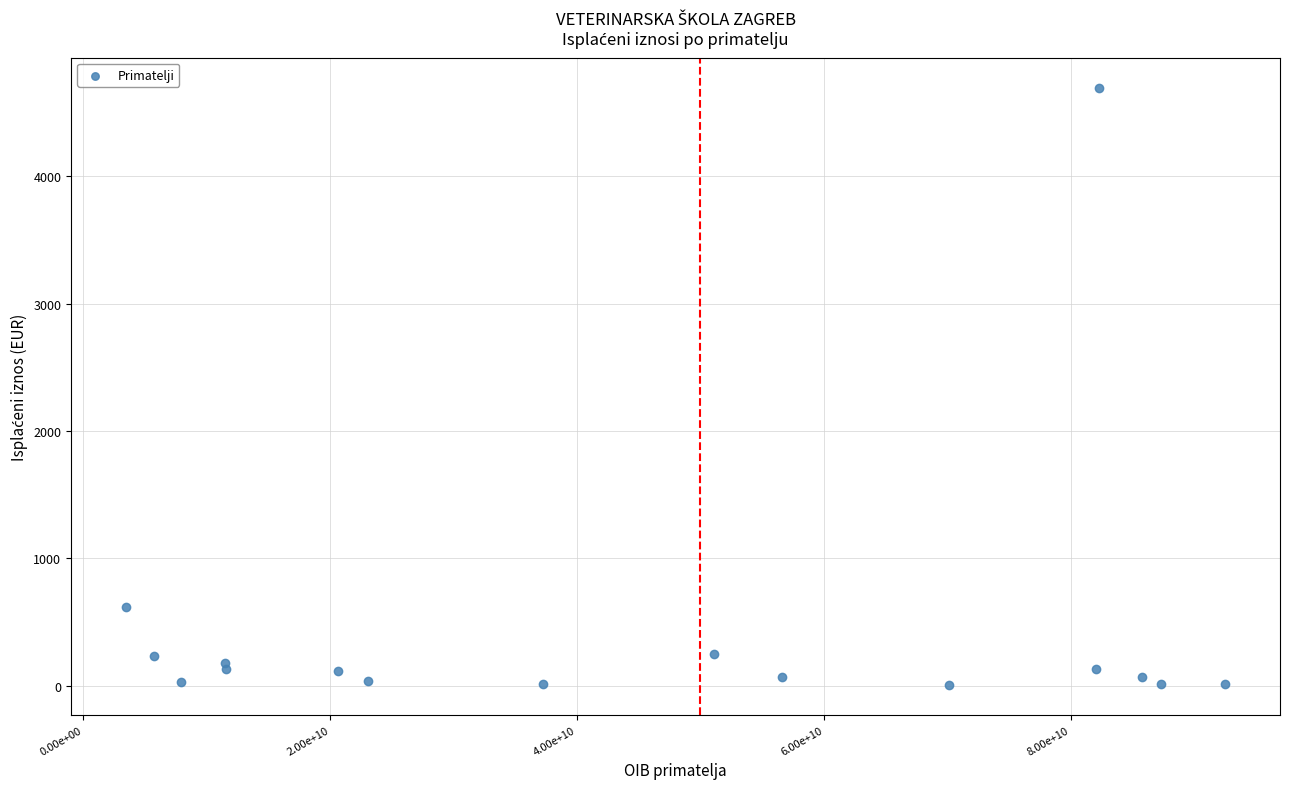

What Y value in the scatter plot is closest to 2351?

614.6